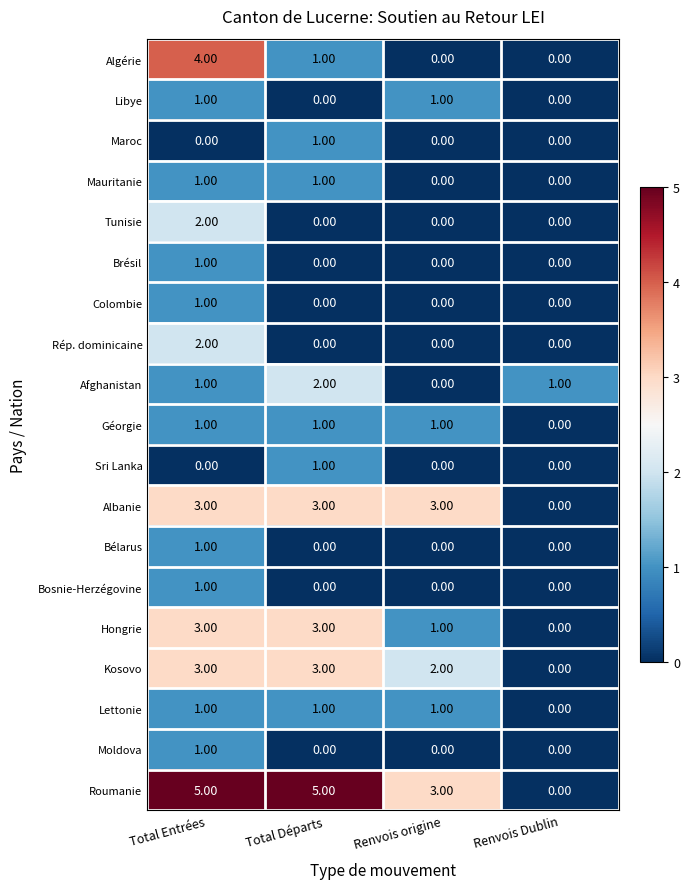

At which label does Afghanistan reach its minimum?

Renvois origine